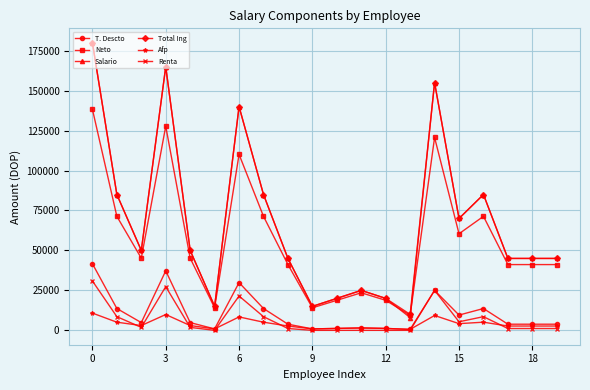

How many data points in Renta are above 1847?

10